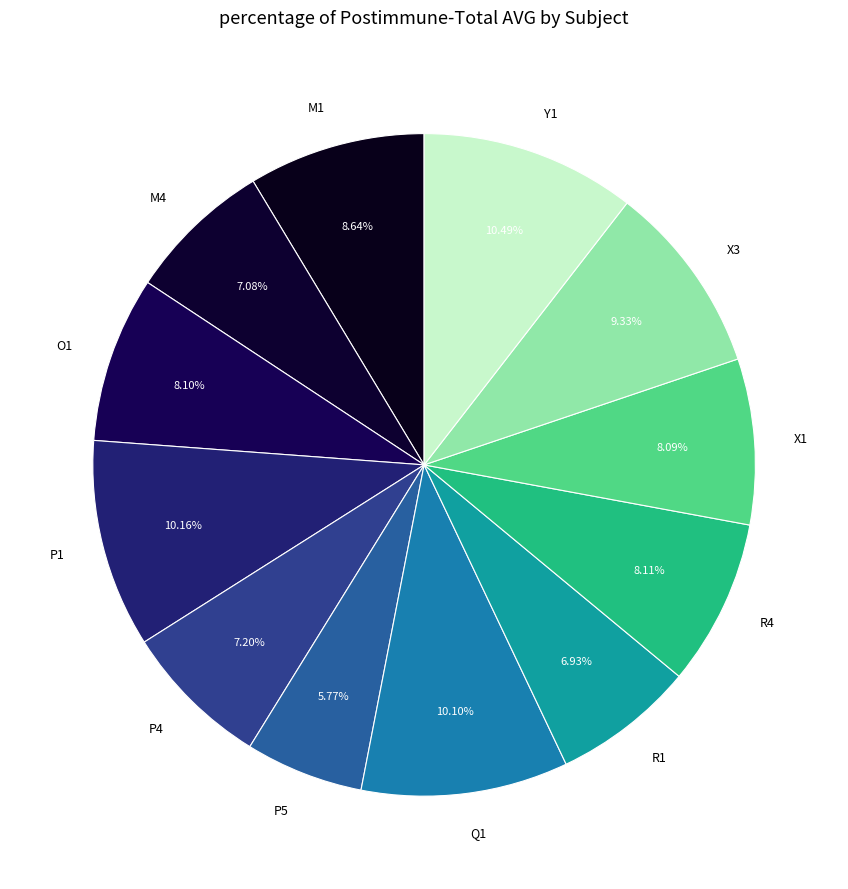

Combined, do M4 and X3 account for over 50%?

No